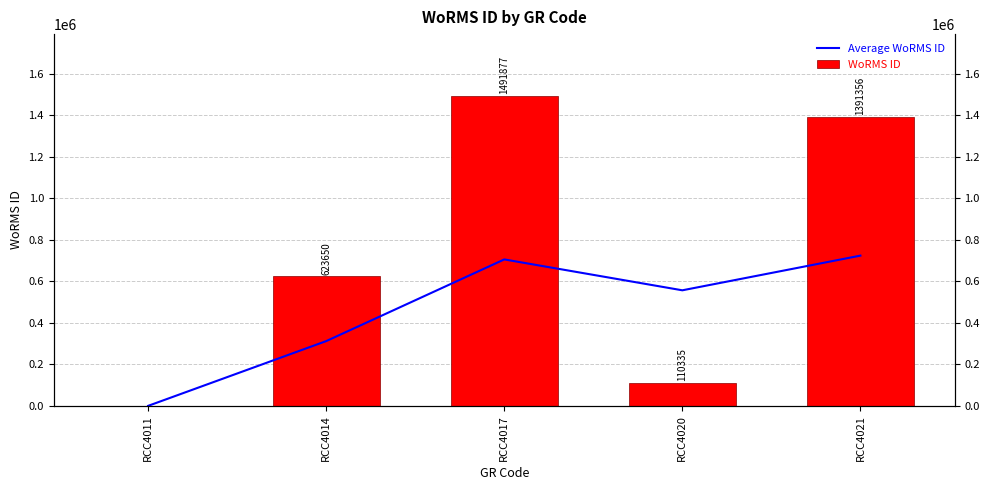

What is the difference between the WoRMS ID values at RCC4014 and RCC4011?

623650.0